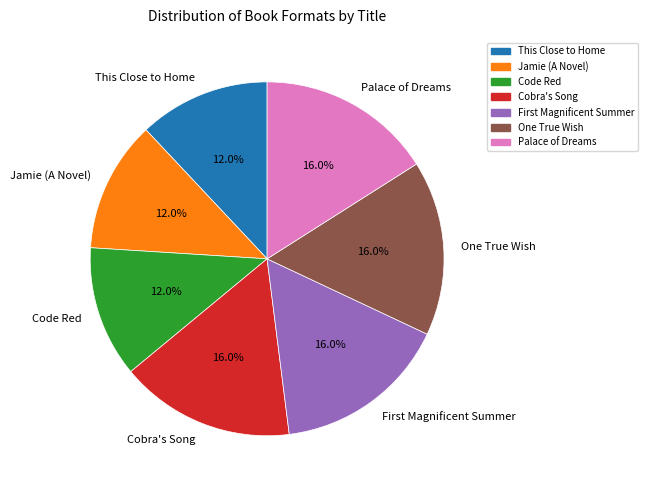

Between This Close to Home and Palace of Dreams, which is larger?

Palace of Dreams